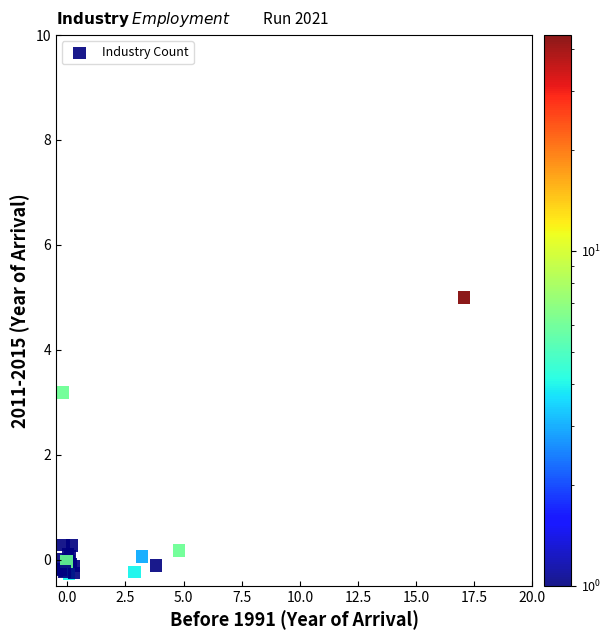

What Y value in the scatter plot is closest to 2?

3.2